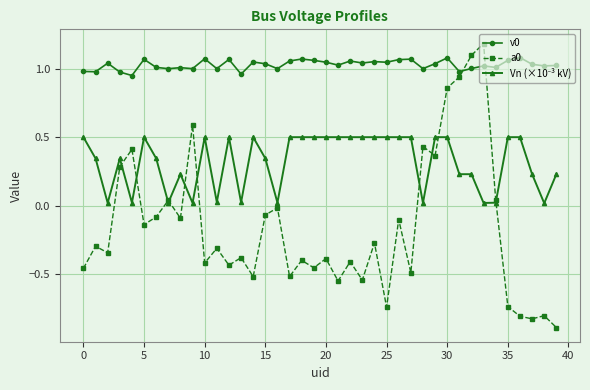

True or false: a0 and v0 cross at least once.

True